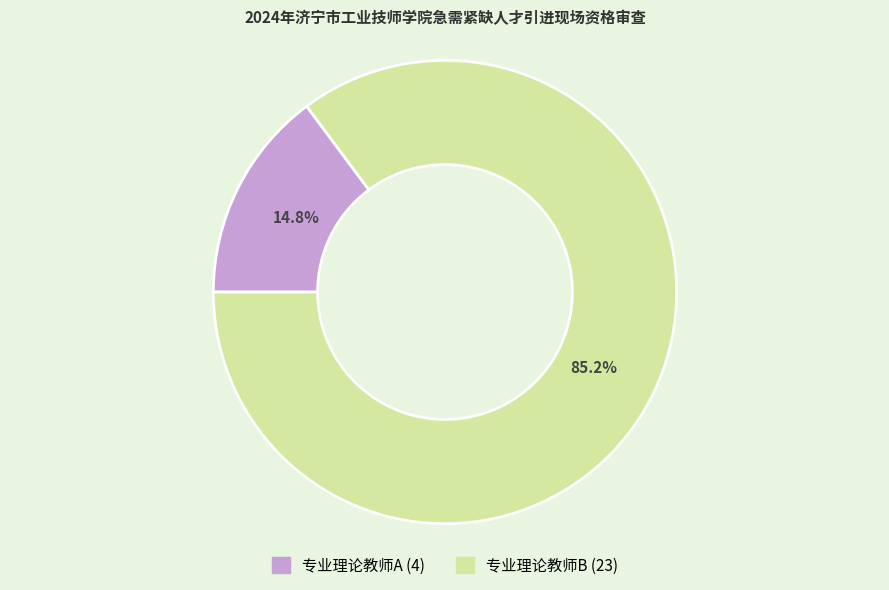

Rank the categories by value from highest to lowest.

专业理论教师B, 专业理论教师A